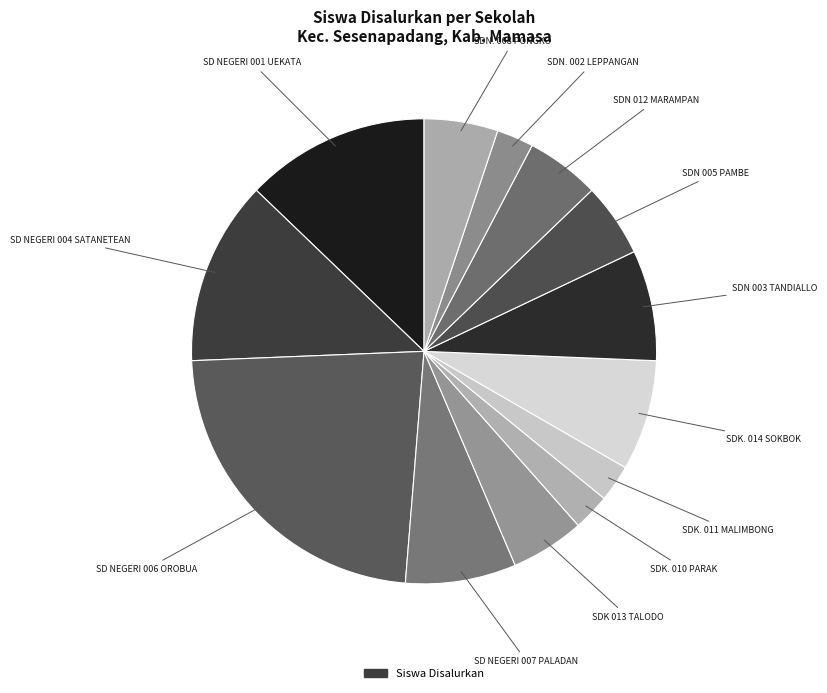

How many segments does this pie chart have?

13